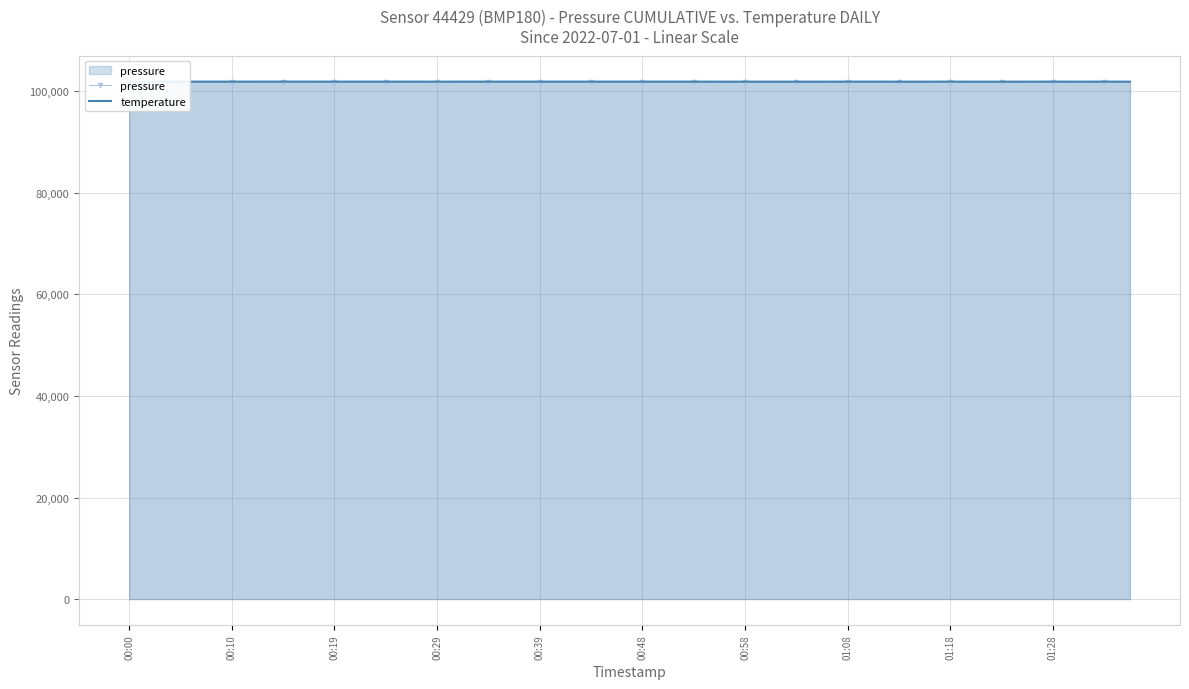

Count the temperature values in the range 101869 to 101876.

37